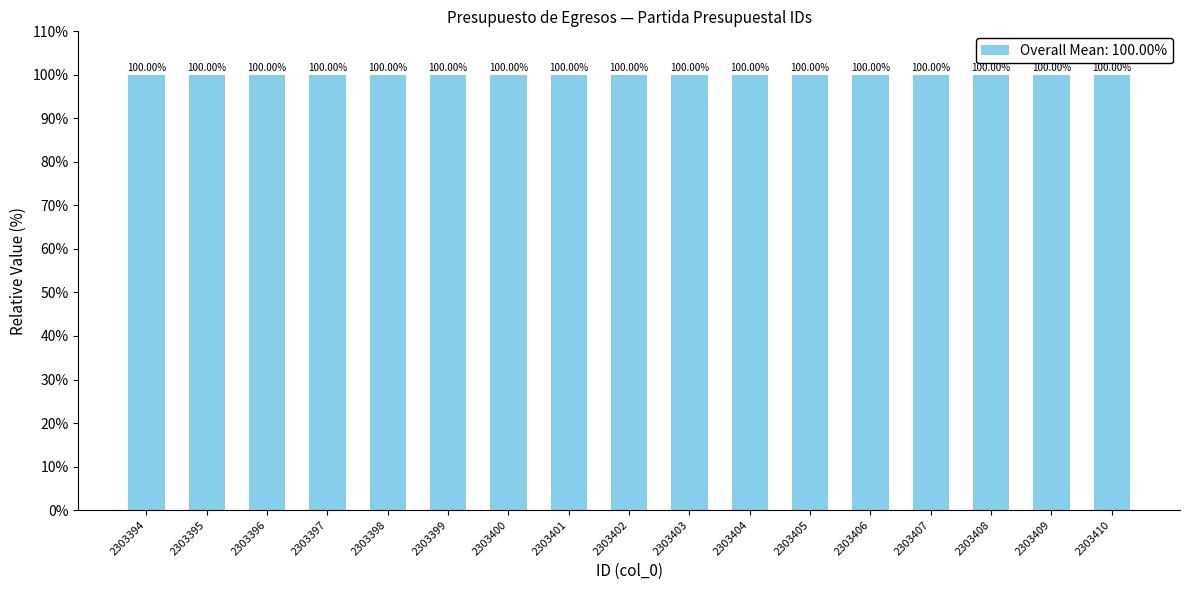

Does the chart contain stacked bars?

No